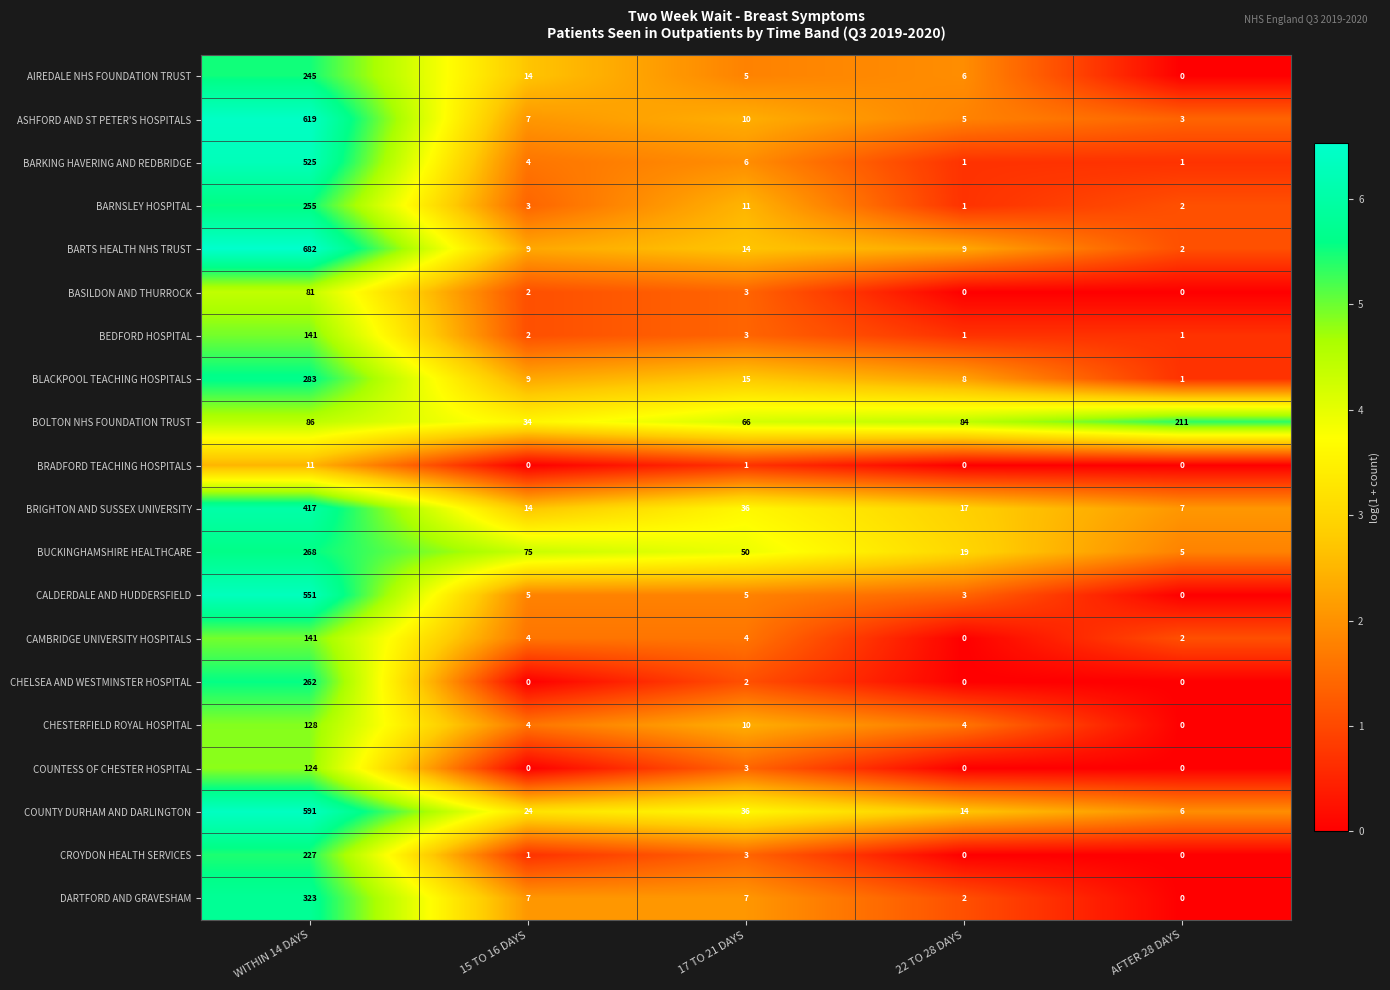

What is the average value of the CHESTERFIELD ROYAL HOSPITAL series?

29